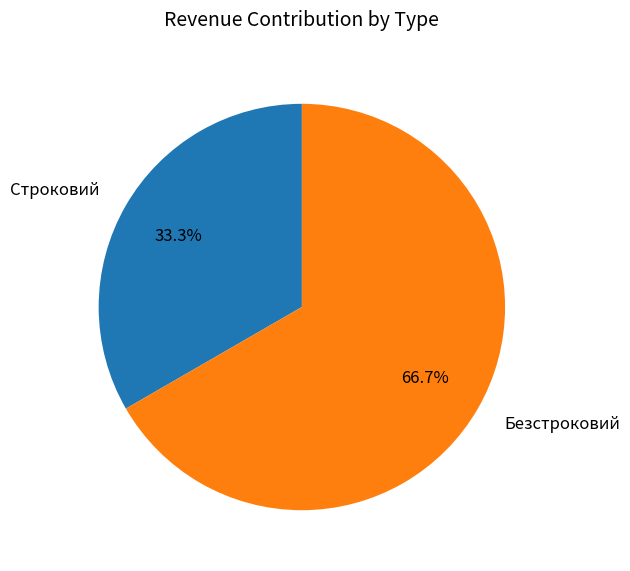

True or false: Безстроковий accounts for 67% of the total.

True